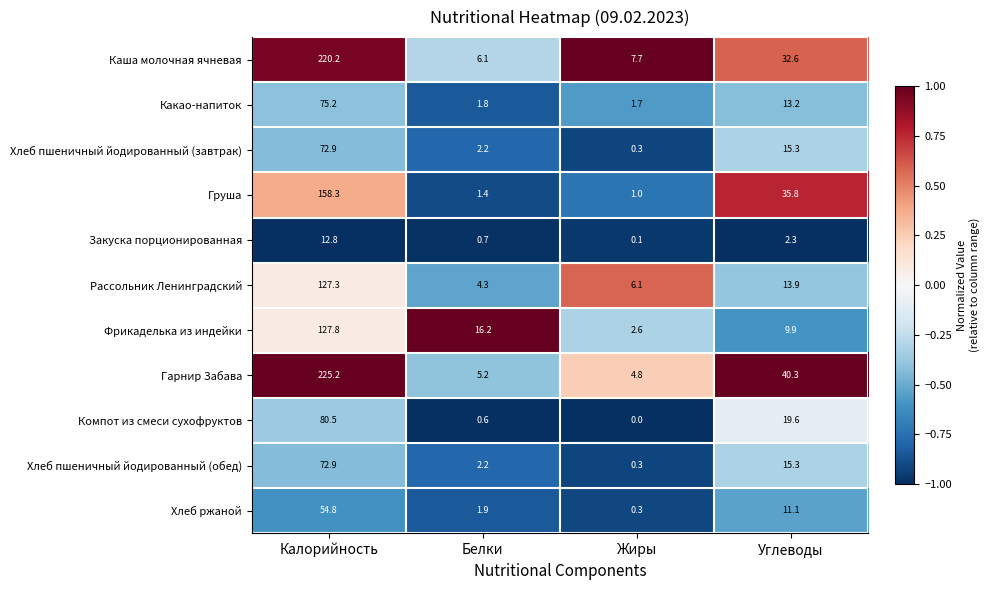

What is the total value across all series at Углеводы?

209.3